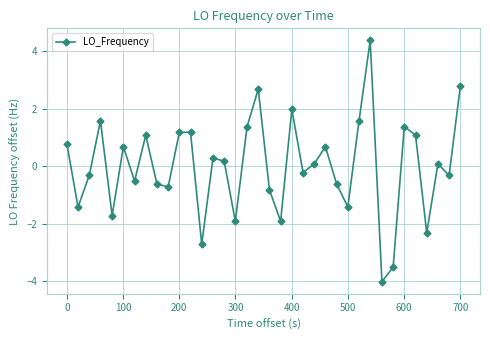

Does the chart display data point markers on the line(s)?

Yes